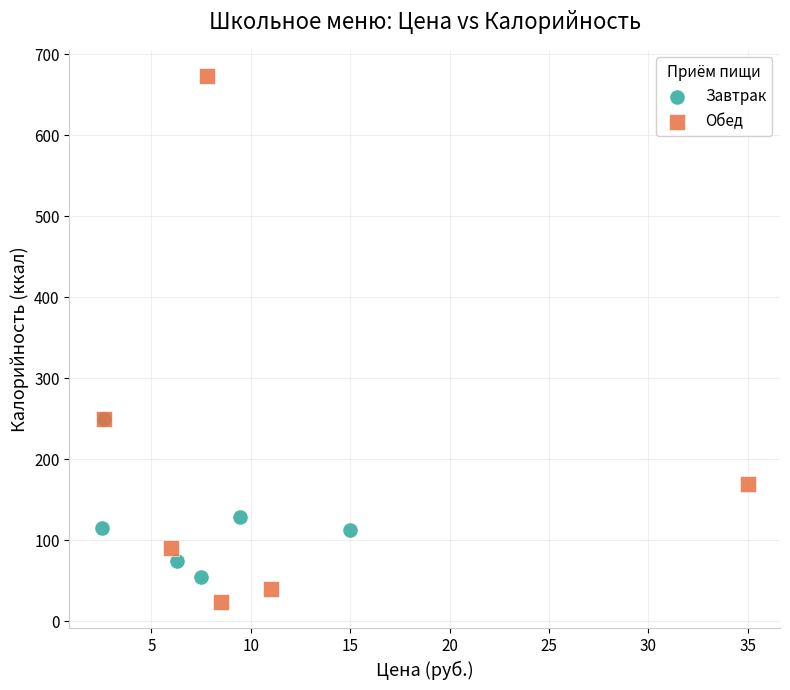

Which series contains the lowest Y value?

Обед